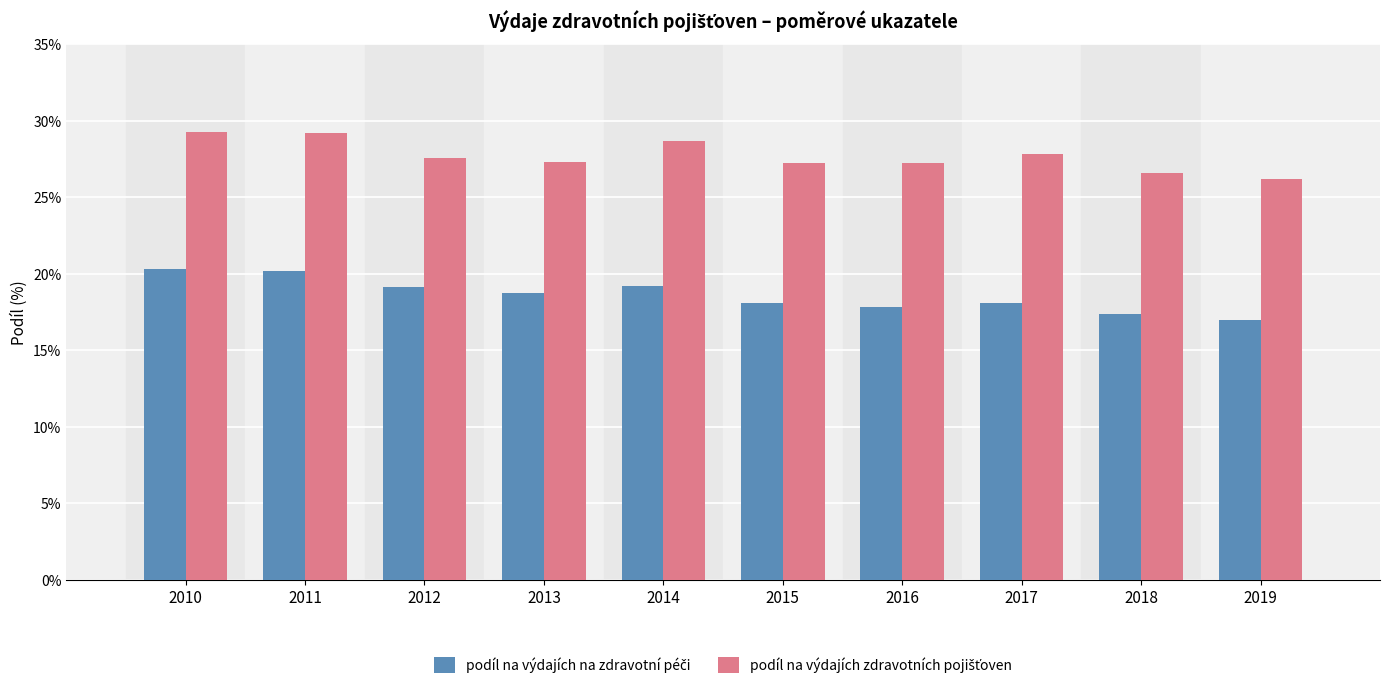

What is the spread (max minus min) of values at 2014?

9.5